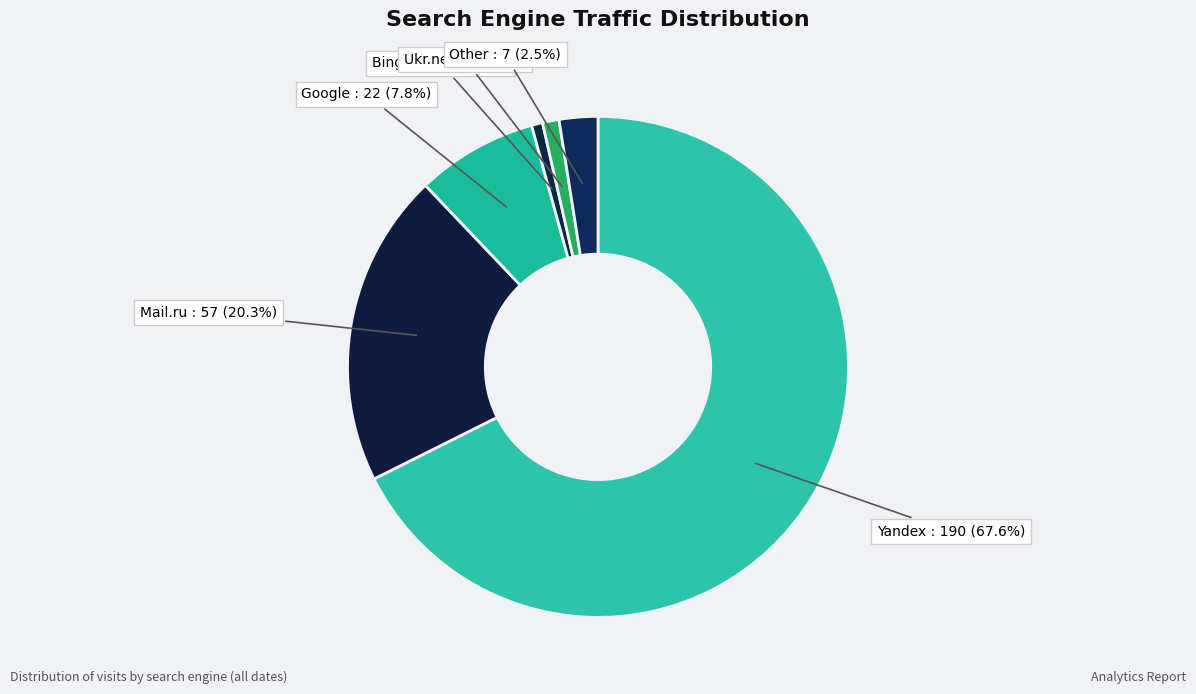

Count the number of slices in the pie.

6